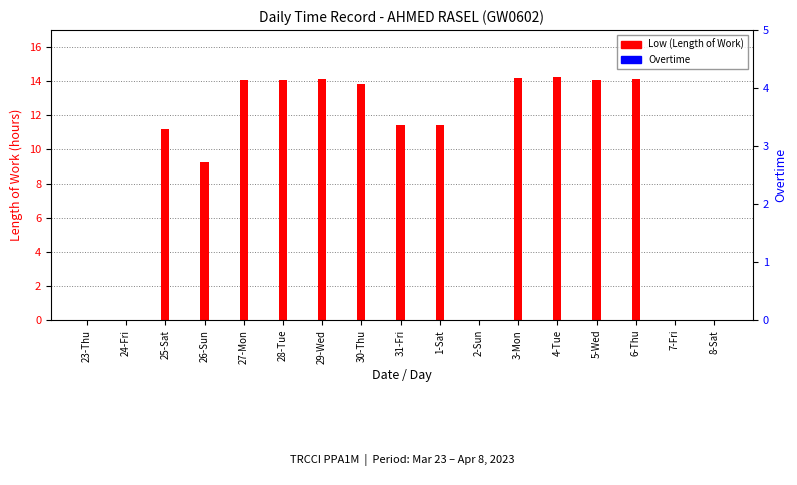

List the series in order of their overall mean, lowest first.

Overtime, Low (Length of Work)